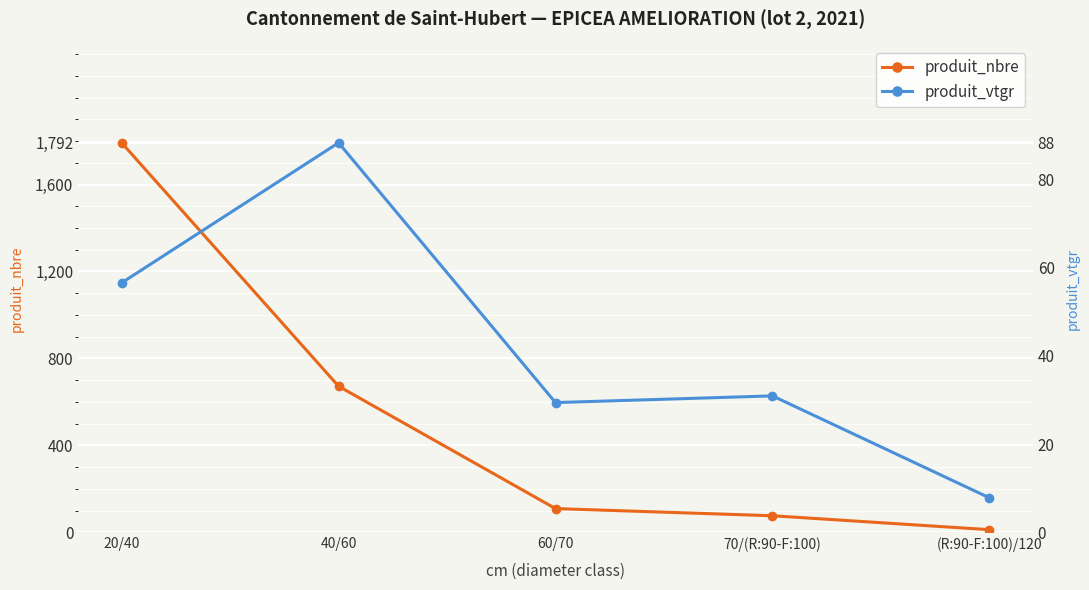

At which label does produit_nbre reach its minimum?

(R:90-F:100)/120